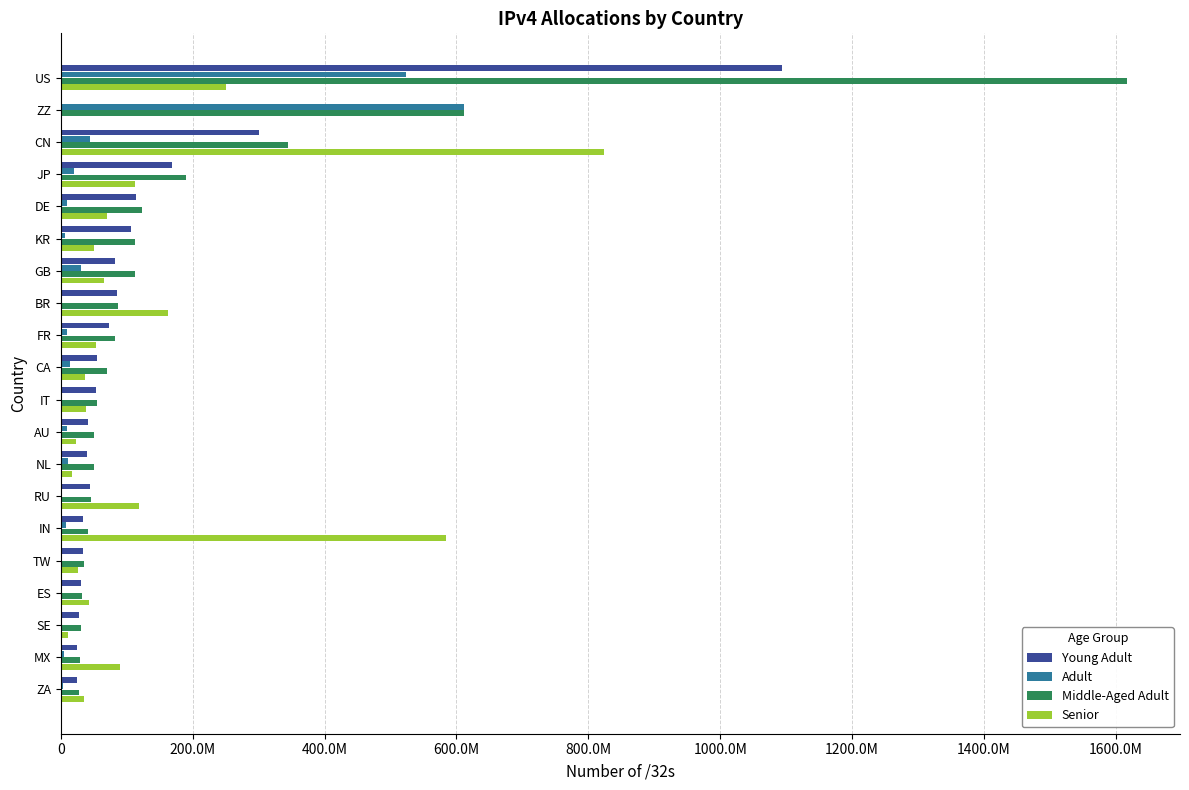

What are all the series names shown in the legend?

Young Adult, Adult, Middle-Aged Adult, Senior